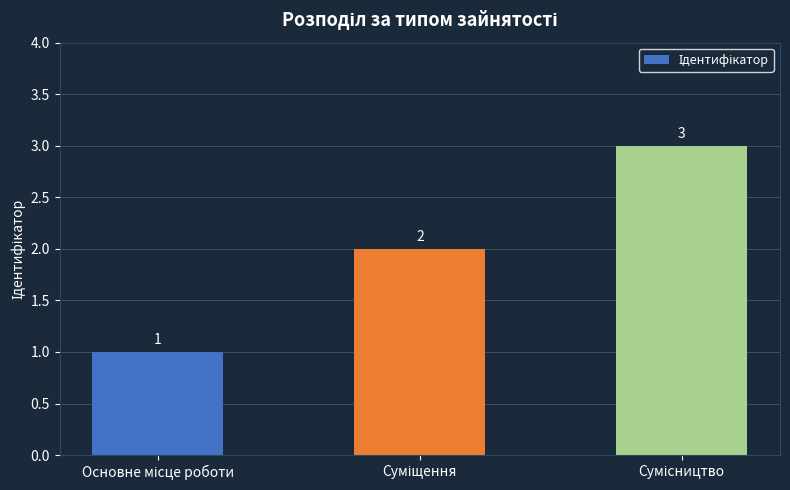

What is the maximum value shown in the chart?

3